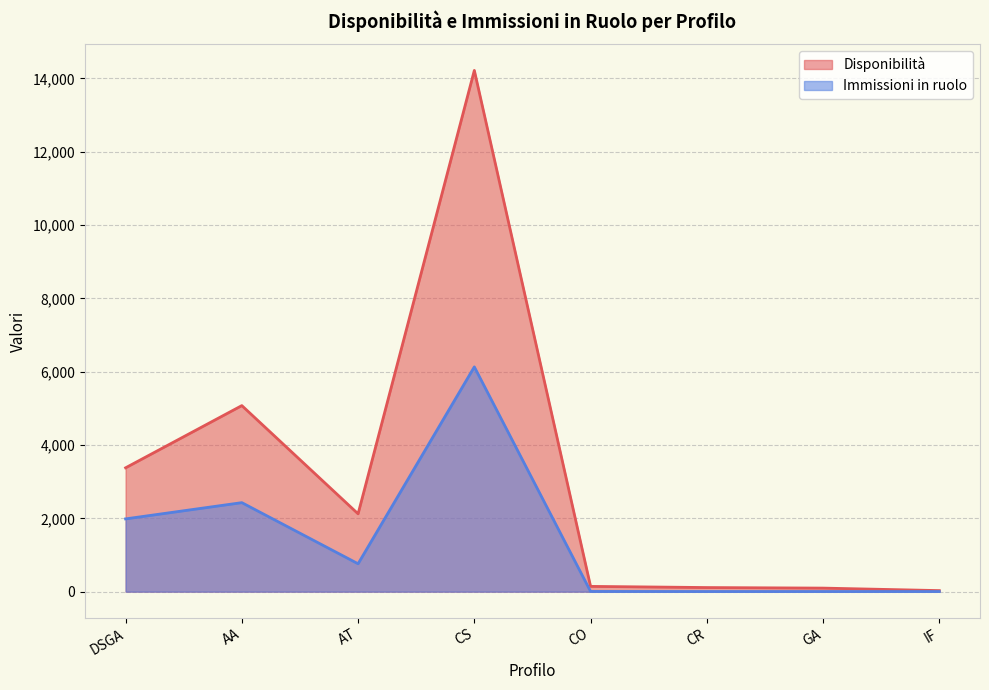

At which category is the sum across all series the highest?

CS